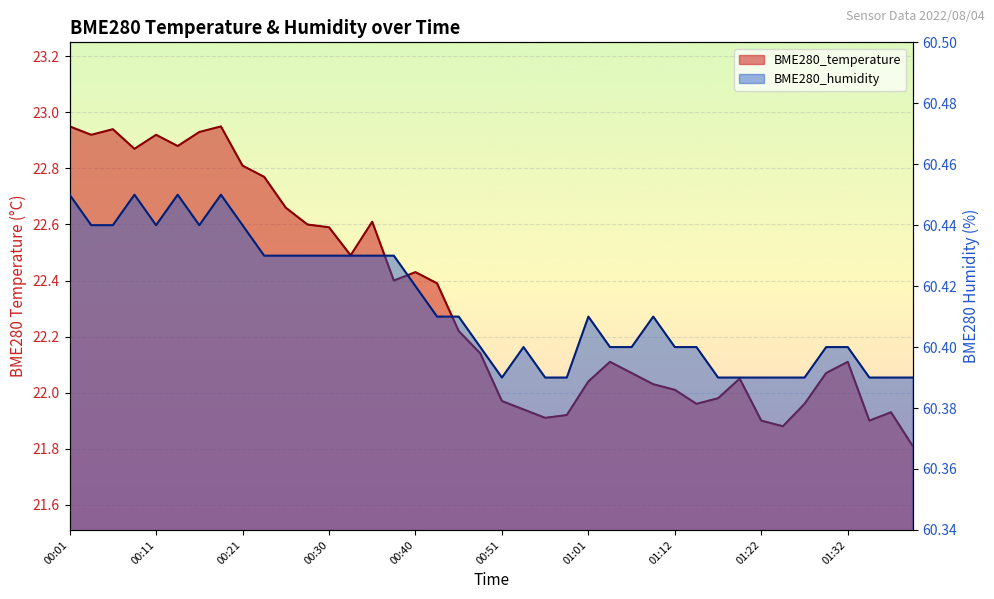

What is the label of the 13th point from the right?

01:09